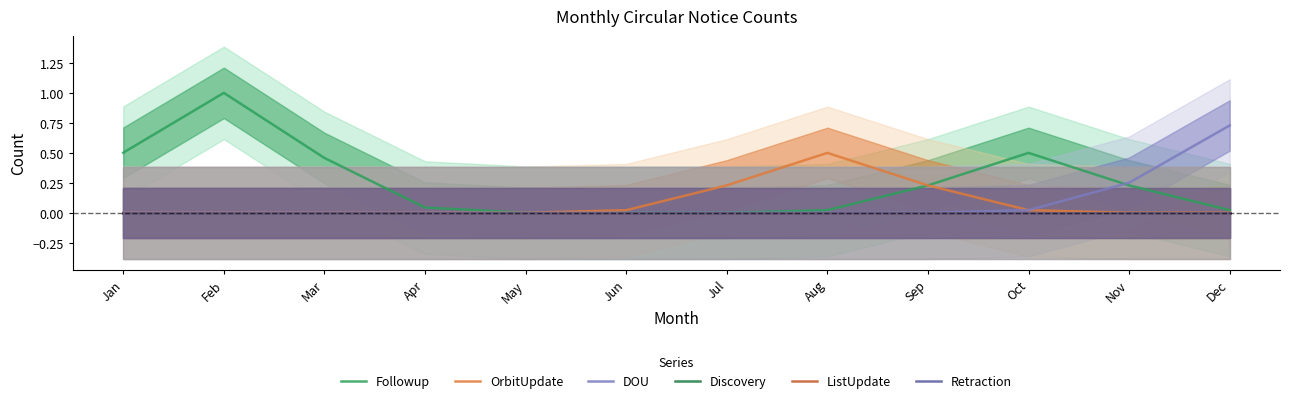

How many interior local peaks does the Followup series have?

2